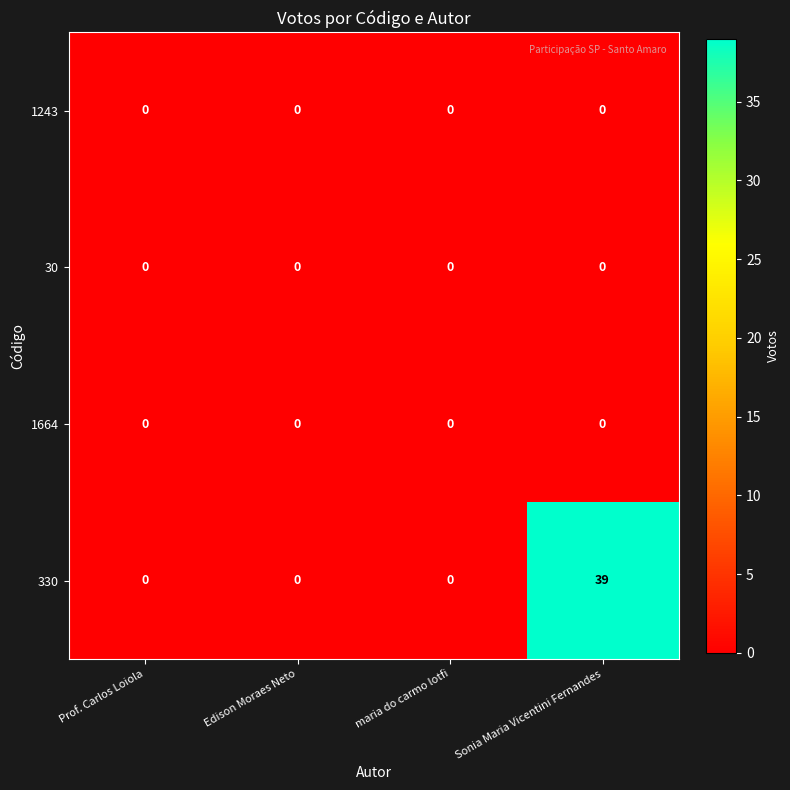

What is the greatest value displayed?

39